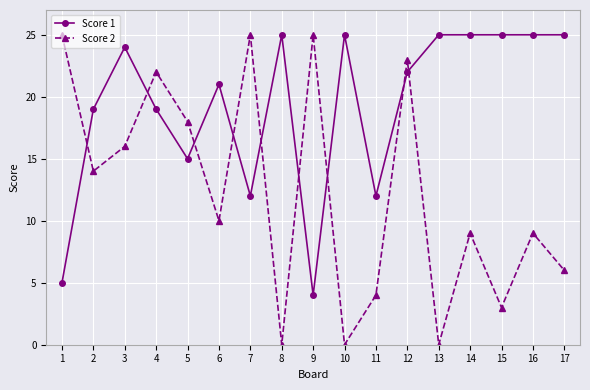

What value does the Score 1 series have at 12, to the nearest 5?

20